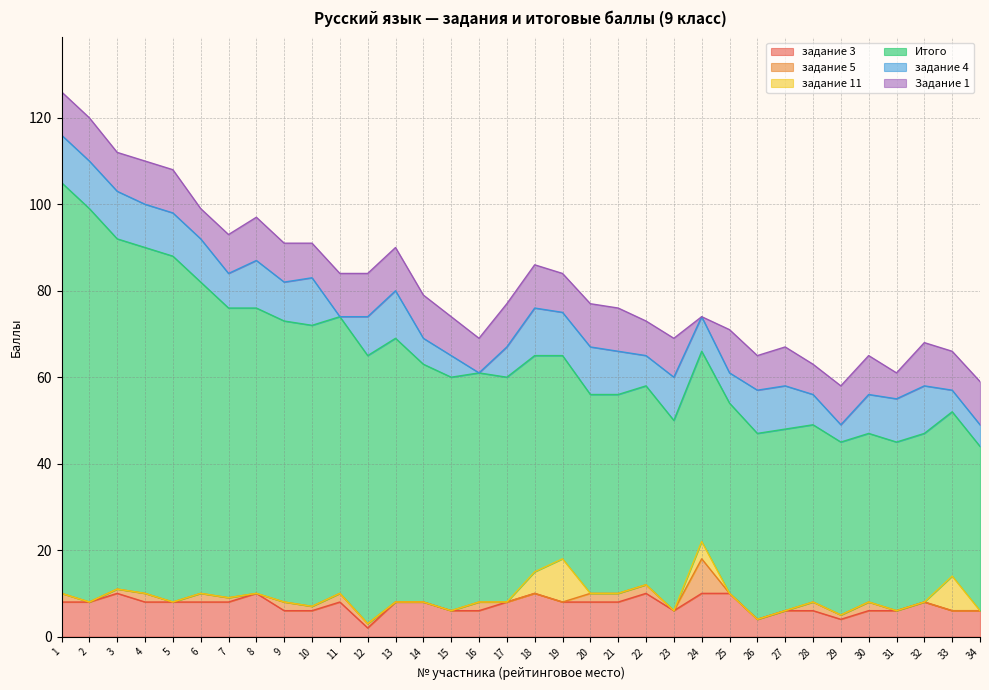

Which series has the largest total across all categories?

Итого